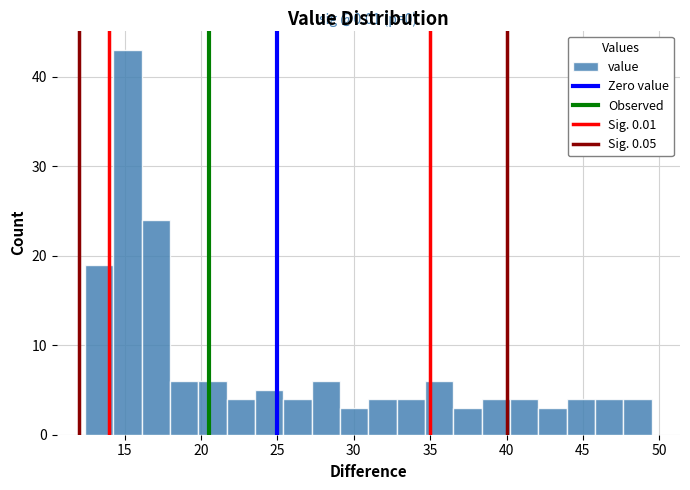

Read against the x-axis, roughly where is the centre of the tallest bar?

15.0